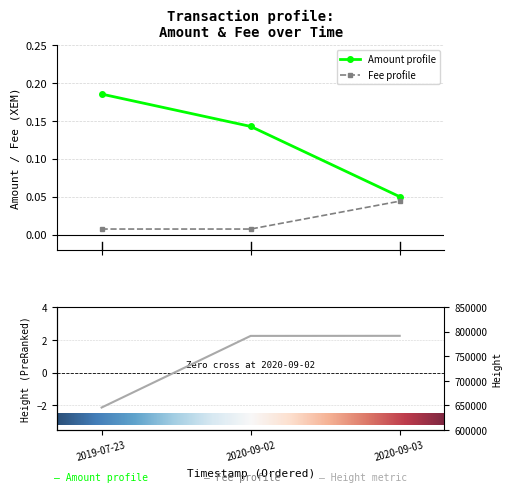

True or false: Fee has a value of 0.0 at 2019-07-23.

True